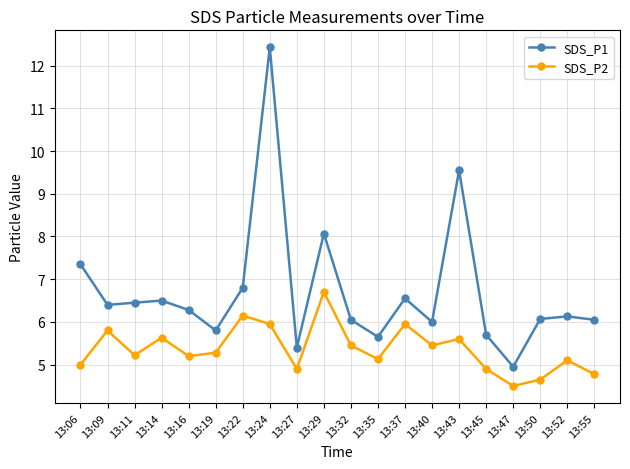

At 13:19, list the series in order from smallest to largest.

SDS_P2, SDS_P1